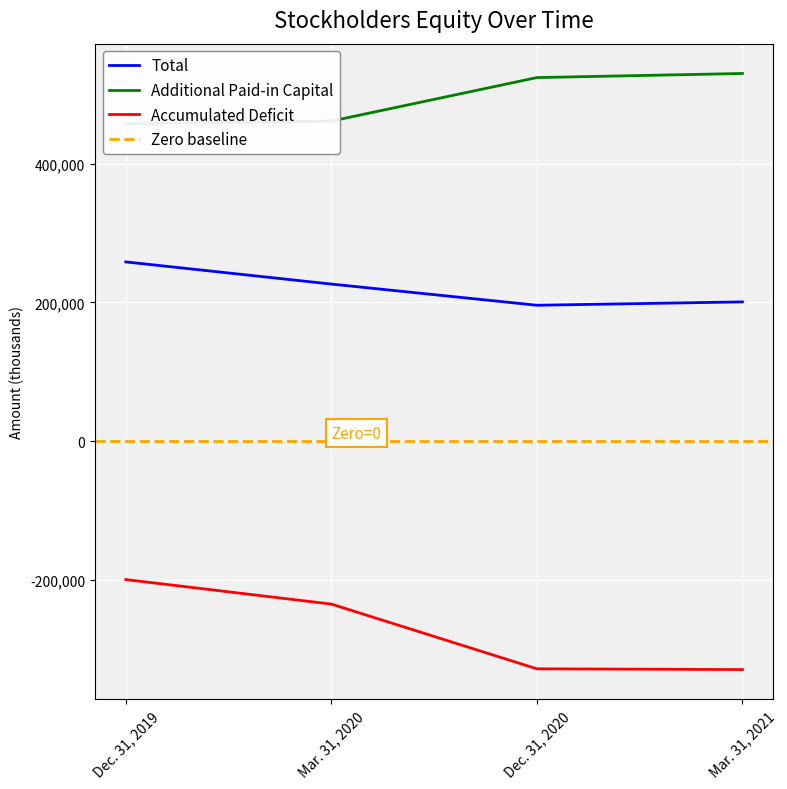

What is the value of the Additional Paid-in Capital point at the 2nd from the left?

461561